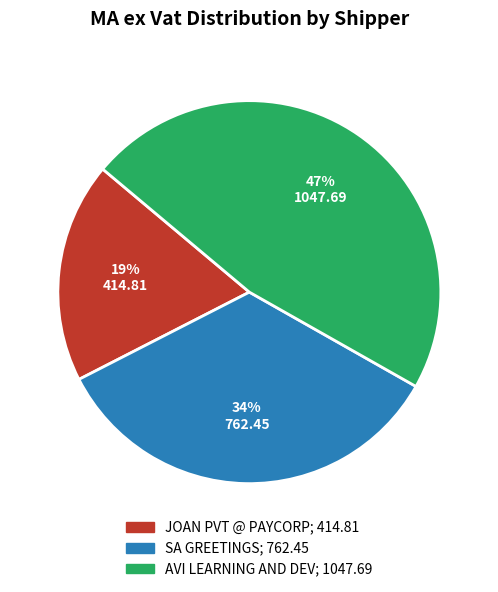

The SA GREETINGS slice represents 40% of the pie. True or false?

False